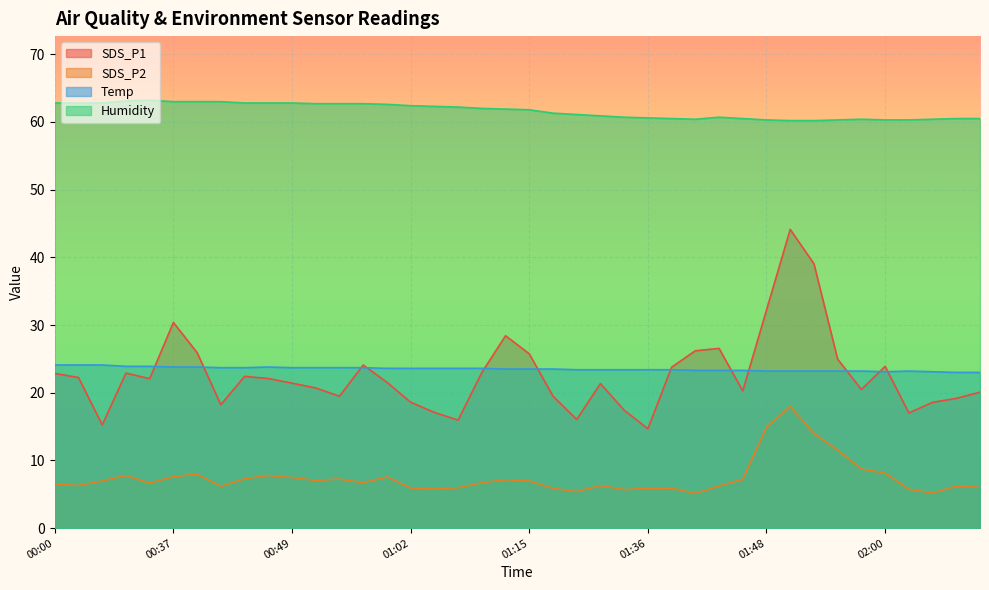

True or false: Humidity and SDS_P2 intersect in this chart.

False